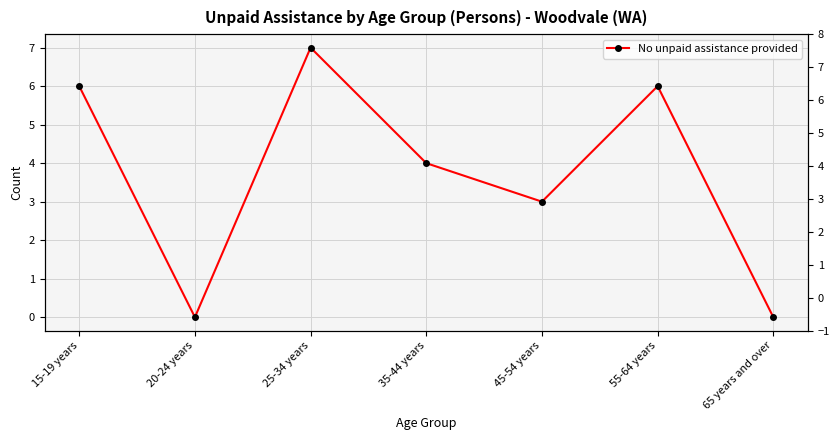

How many values are above zero?

5